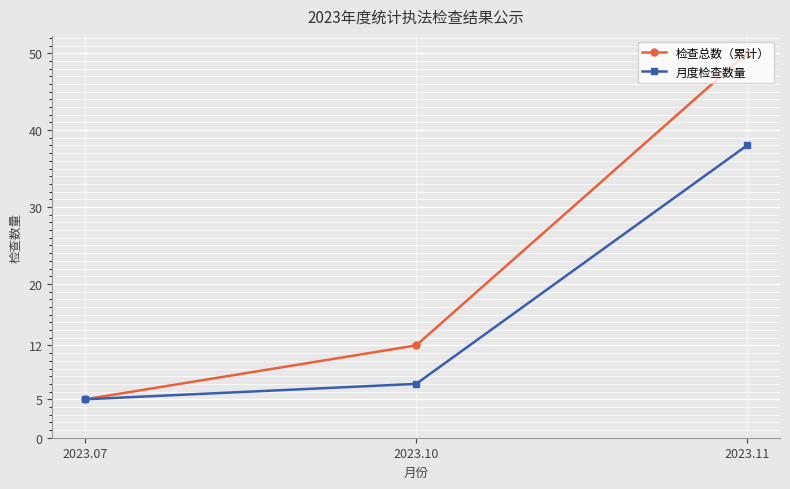

Rank the series by their average value, from highest to lowest.

检查总数（累计）, 月度检查数量